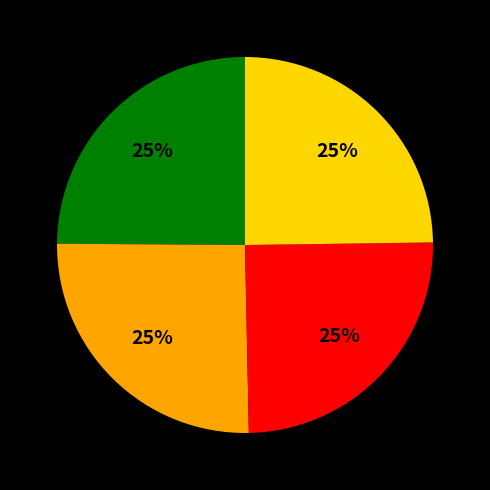

Is there any slice that represents more than half of the pie?

No